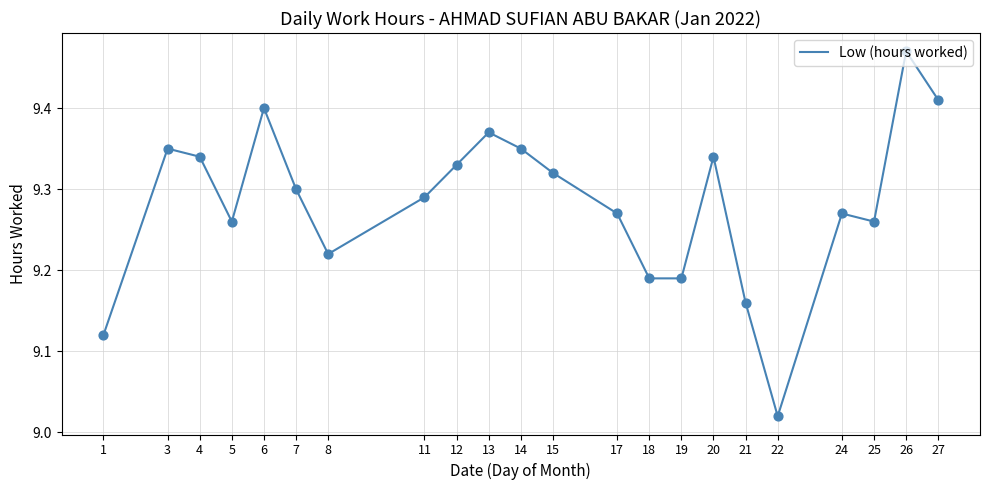

Approximately how many times larger is the value at 7 compared to 5?

1.0